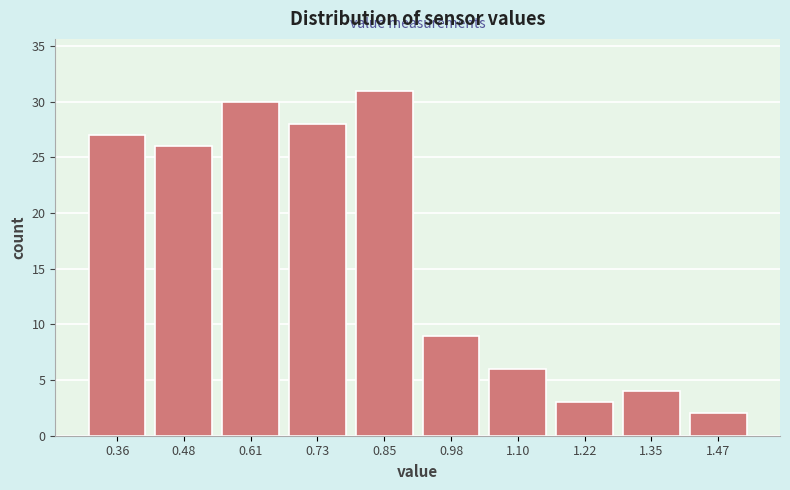

Reading left to right, list every bar in this chart as the range it spans on the x-axis followed by its height. Neither the bar edges nor the heights are printed on the chart, so give them approximately, as read against the axes.

0.30 to 0.42: 27
0.42 to 0.54: 26
0.54 to 0.66: 30
0.66 to 0.80: 28
0.80 to 0.92: 31
0.92 to 1.04: 9
1.04 to 1.16: 6
1.16 to 1.28: 3
1.28 to 1.40: 4
1.40 to 1.54: 2